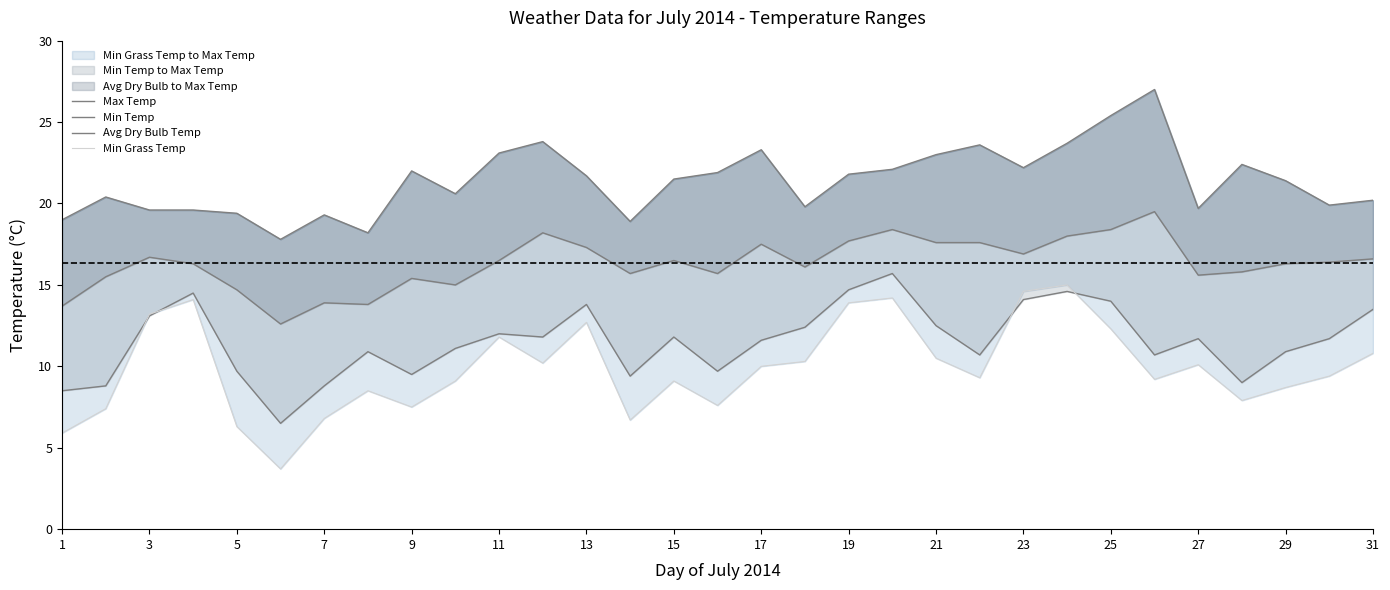

True or false: Min Temp and Max Temp cross at least once.

False